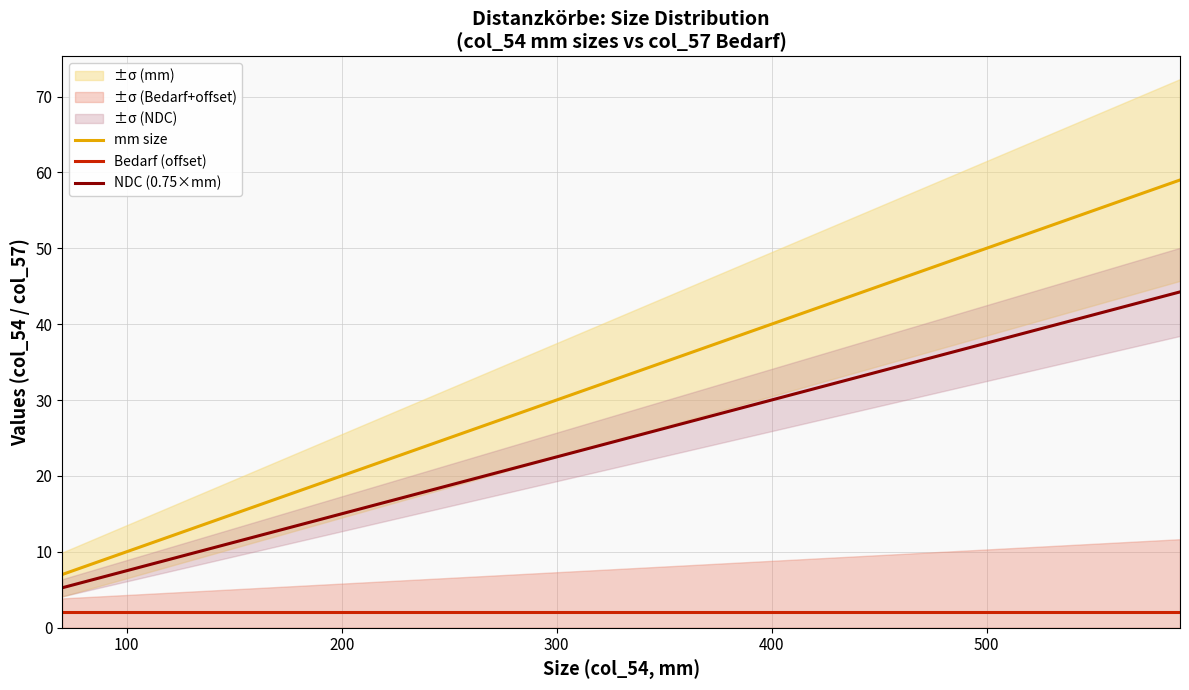

True or false: Bedarf (offset) and NDC (0.75×mm) intersect in this chart.

False